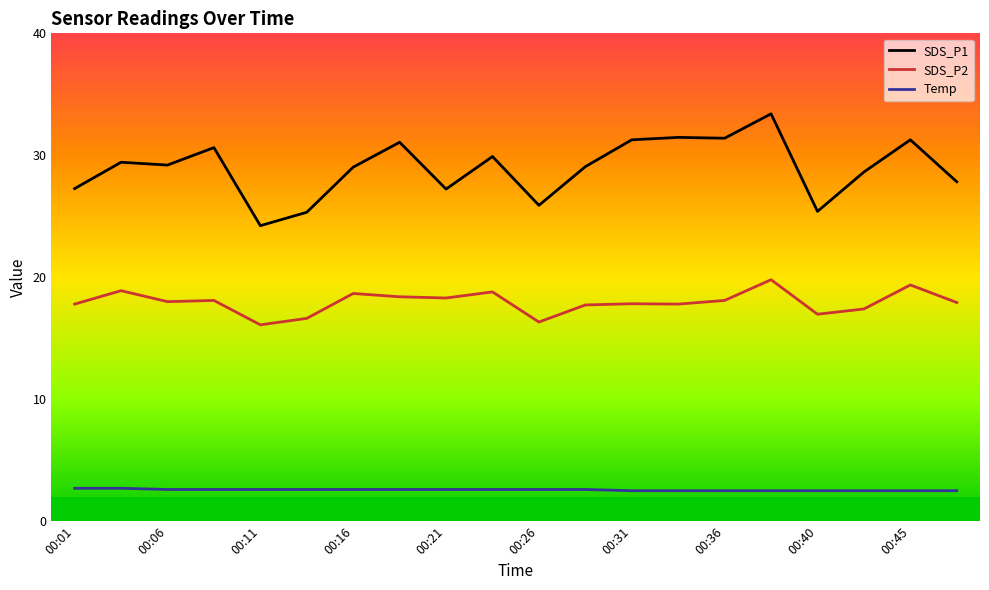

List the series in order of their overall mean, lowest first.

Temp, SDS_P2, SDS_P1